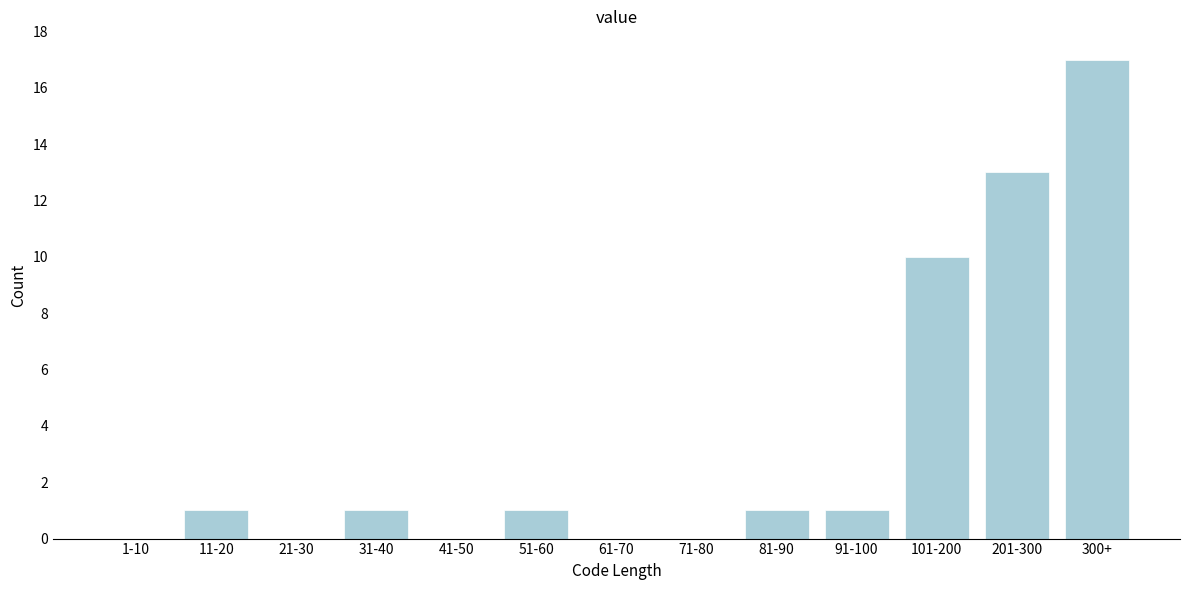

Reading left to right, transcribe all the data shown in this chart.

1-10=0	11-20=1	21-30=0	31-40=1	41-50=0	51-60=1	61-70=0	71-80=0	81-90=1	91-100=1	101-200=10	201-300=13	300+=17